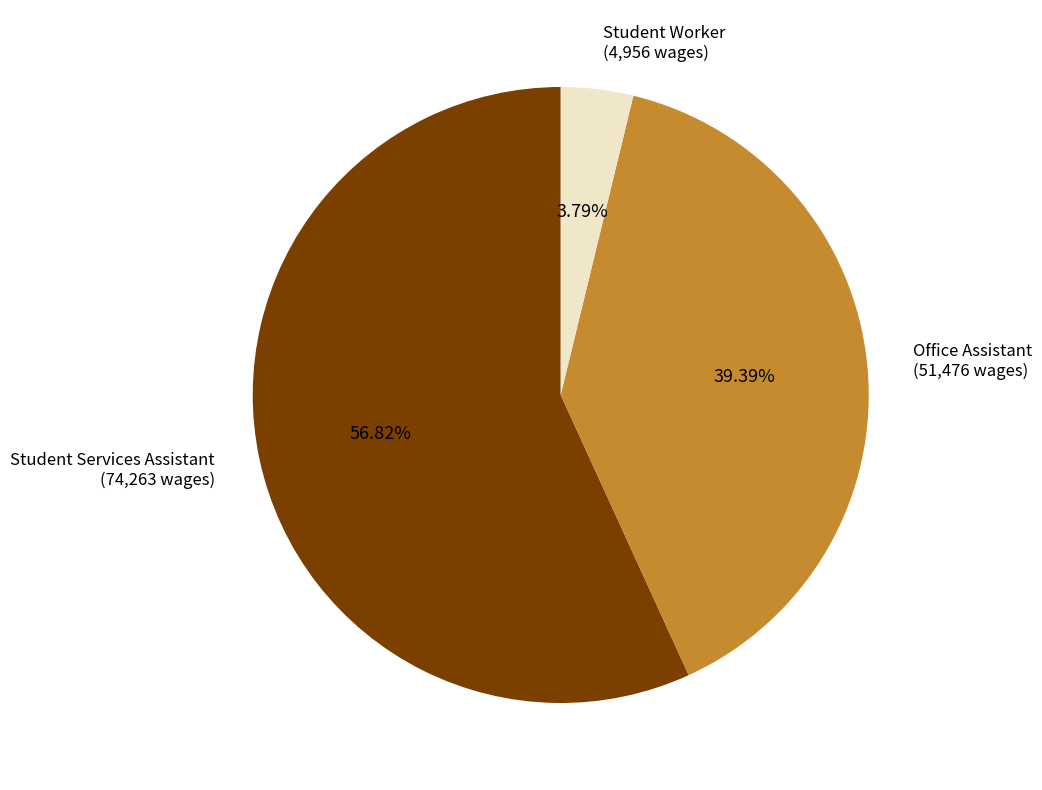

Which category has the biggest portion of the pie?

Student Services Assistant